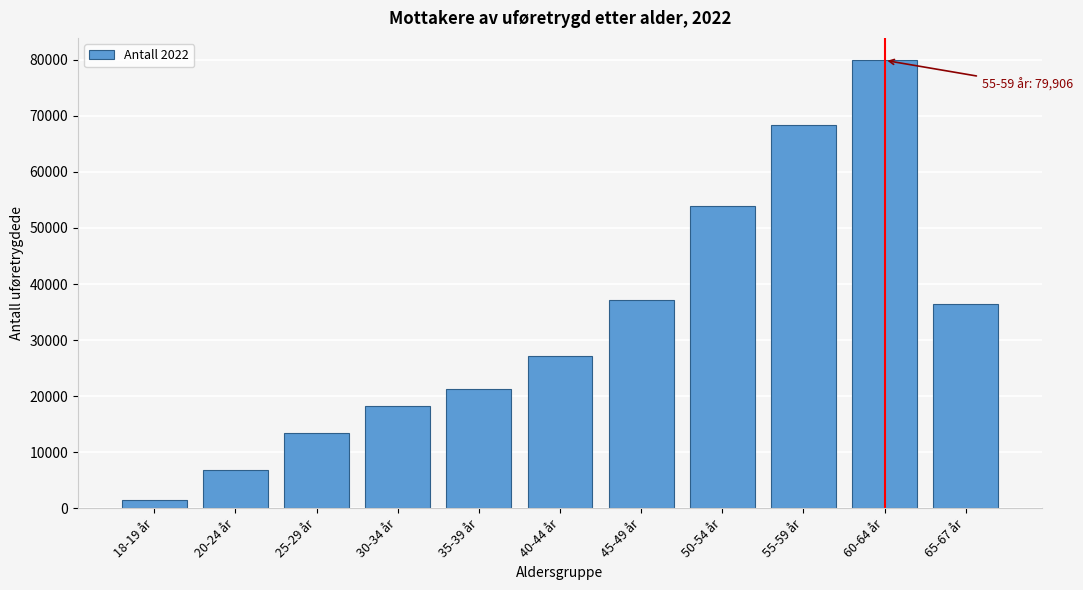

Reading left to right, transcribe all the data shown in this chart.

1443	6894	13480	18249	21333	27221	37184	53990	68350	79906	36369